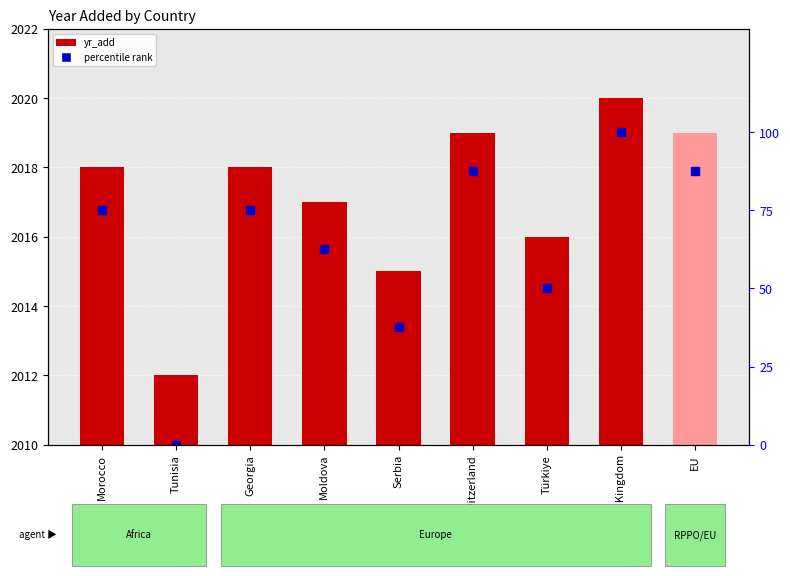

Is the value of yr_add at EU greater than the value of percentile rank at Tunisia?

Yes